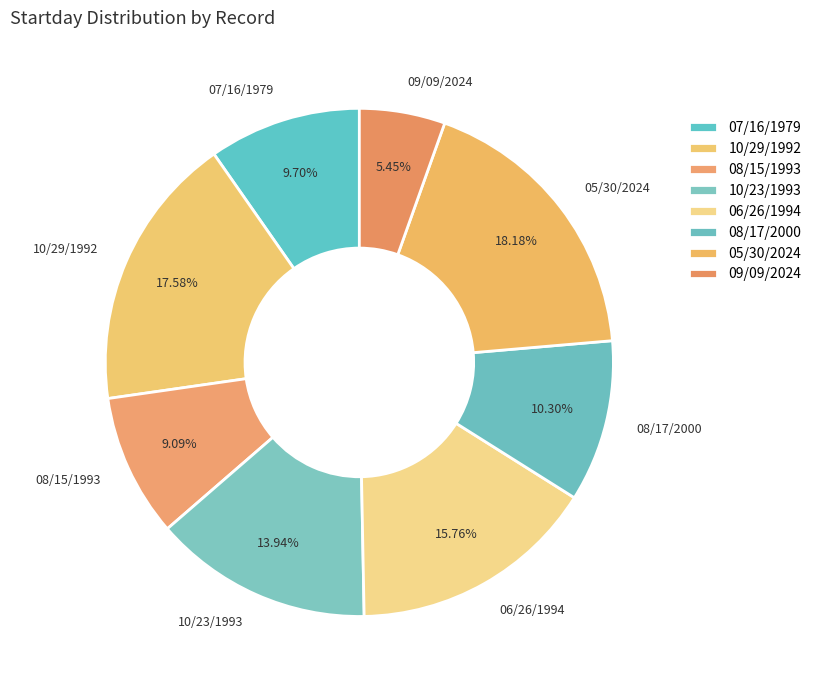

Does 05/30/2024 represent more than half of the total?

No